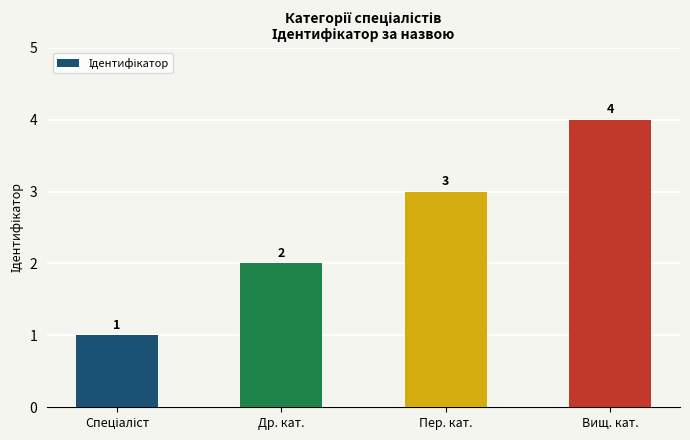

What is the maximum value shown in the chart?

4